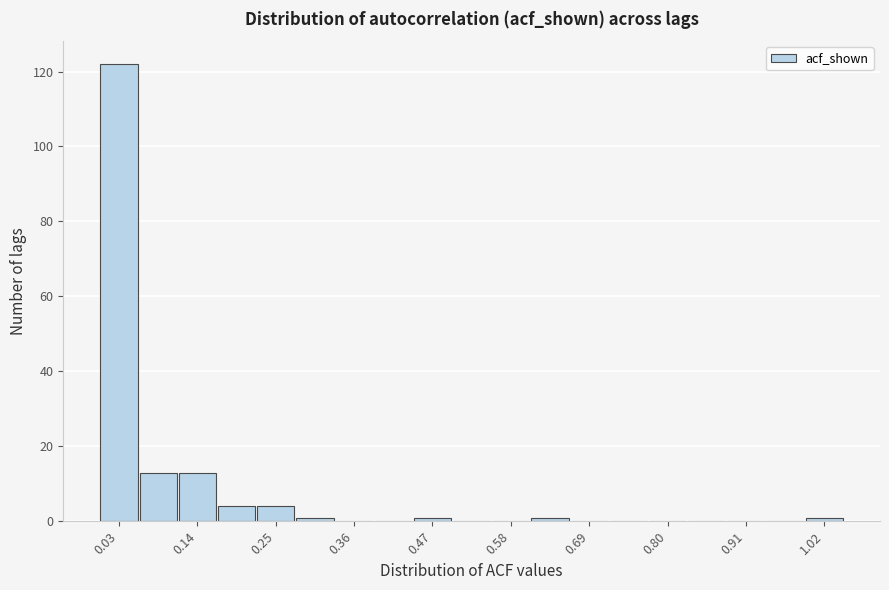

Read against the x-axis, roughly where is the centre of the tallest bar?

0.04